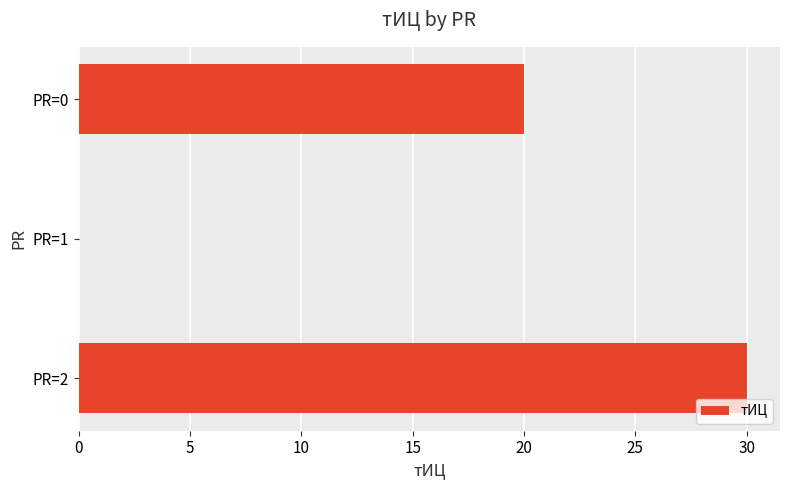

Count the number of data series in this chart.

1